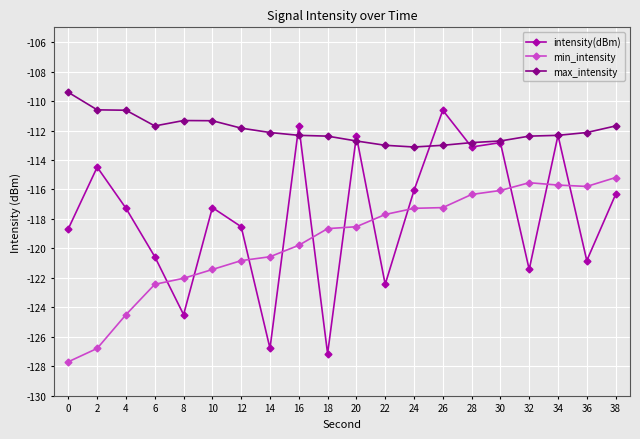

What is the sum of all intensity(dBm) values?

-2355.2